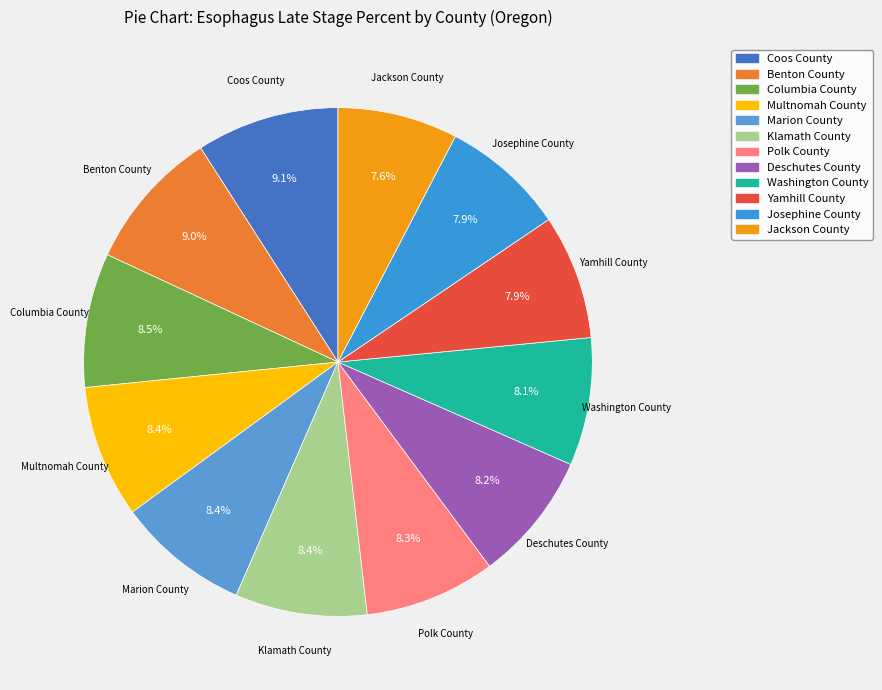

How many segments does this pie chart have?

12